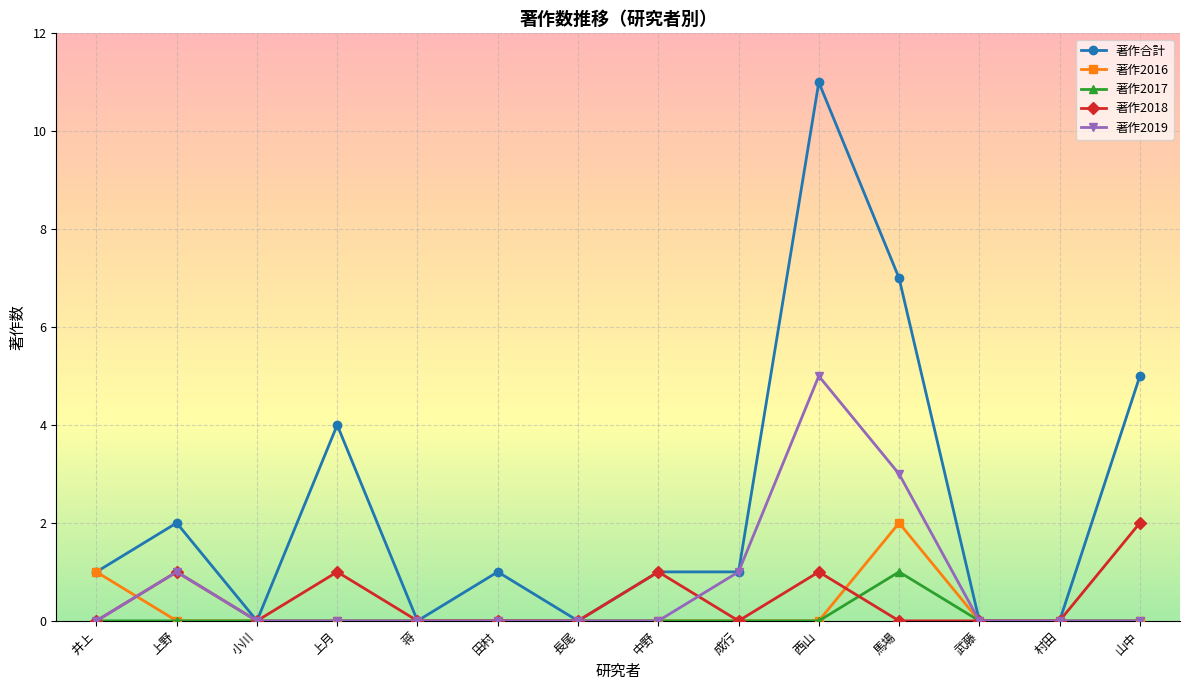

What is the difference between the maximum and second lowest values in the 著作2019 series?

5